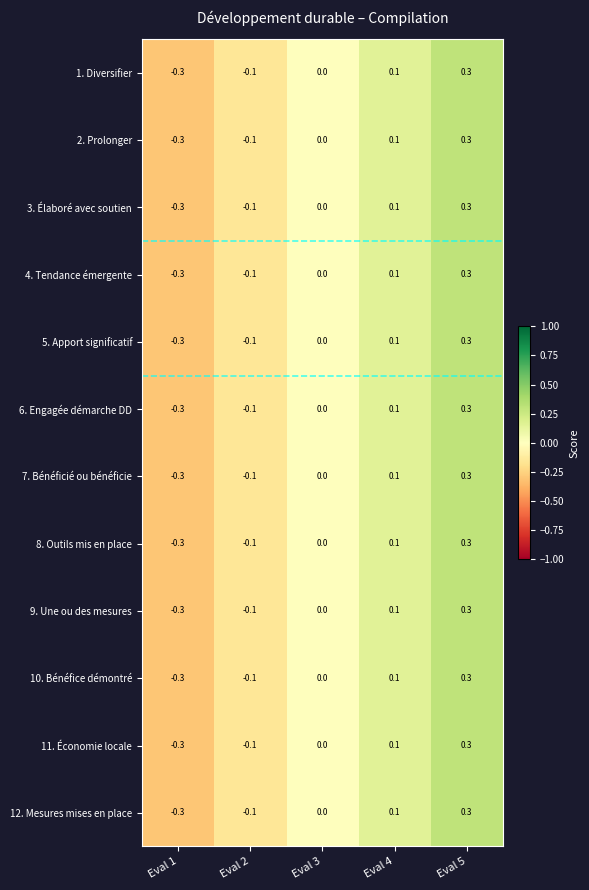

How many values in the 1. Diversifier series are below 0?

2